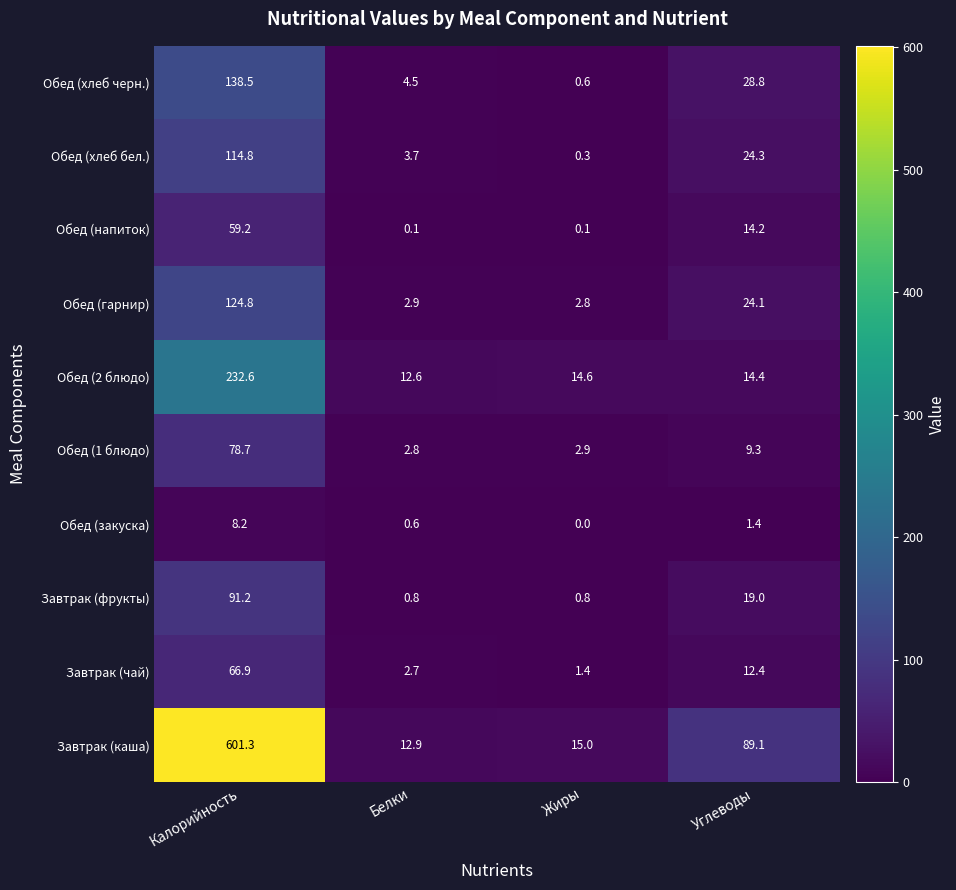

Rank the series at Белки from lowest to highest value.

Обед (напиток), Обед (закуска), Завтрак (фрукты), Завтрак (чай), Обед (1 блюдо), Обед (гарнир), Обед (хлеб бел.), Обед (хлеб черн.), Обед (2 блюдо), Завтрак (каша)